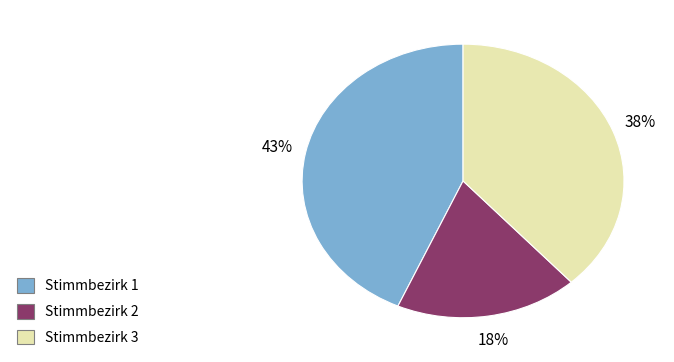

Count the number of slices in the pie.

3